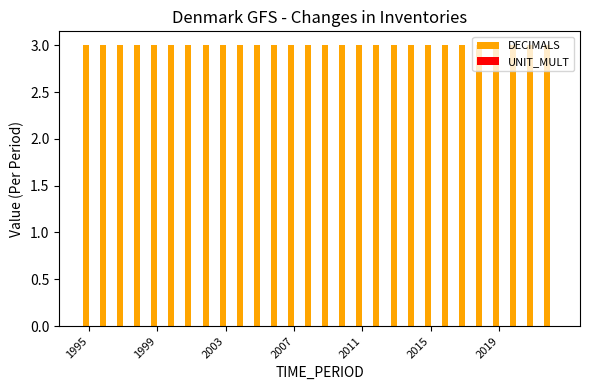

Does the chart contain stacked bars?

No